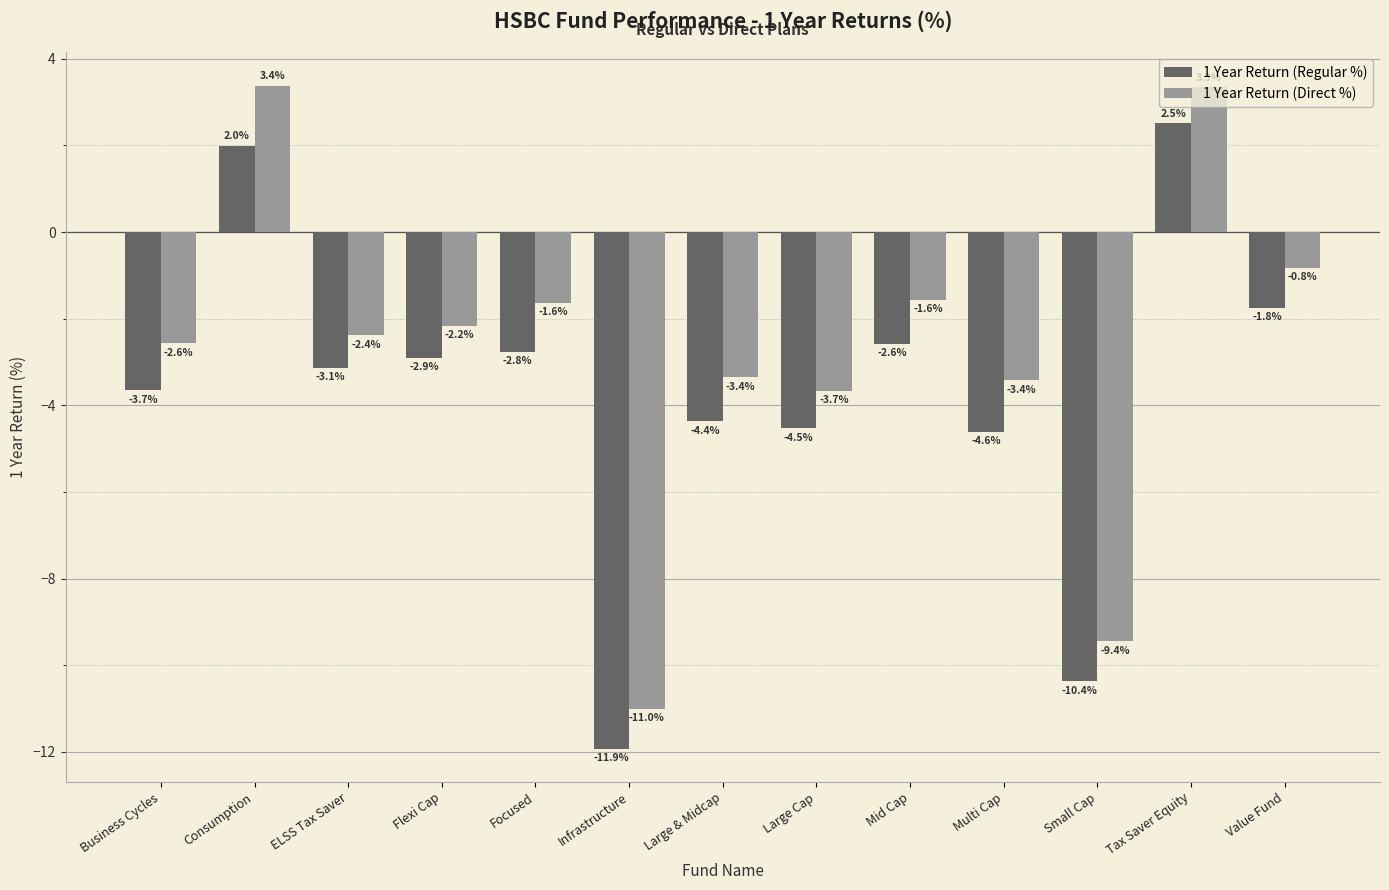

What is the label of the 5th bar from the right?

Mid Cap